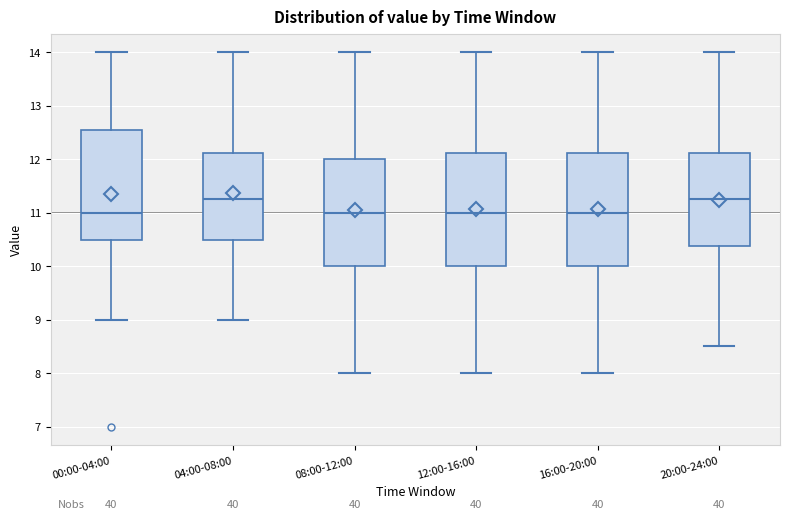

Reading left to right, transcribe this box plot: for each box, give where its median line is, the range the box spans, and where its two whiskers end, as read against the y-axis. The values are not printed on the chart, so give them approximately, as read against the axis.

00:00-04:00: median 11.0, box 10.5 to 12.5, whiskers 9.0 to 14.0
04:00-08:00: median 11.3, box 10.5 to 12.1, whiskers 9.0 to 14.0
08:00-12:00: median 11.0, box 10.0 to 12.0, whiskers 8.0 to 14.0
12:00-16:00: median 11.0, box 10.0 to 12.1, whiskers 8.0 to 14.0
16:00-20:00: median 11.0, box 10.0 to 12.1, whiskers 8.0 to 14.0
20:00-24:00: median 11.3, box 10.4 to 12.1, whiskers 8.5 to 14.0